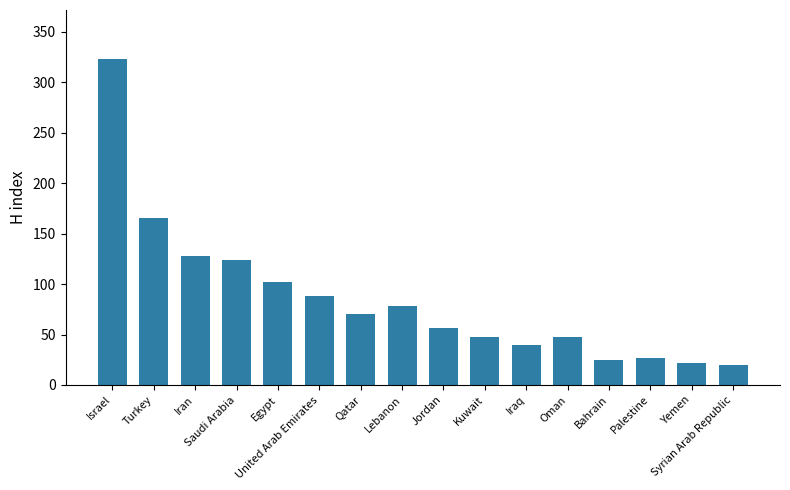

Is it true that the value at Syrian Arab Republic is 20?

True